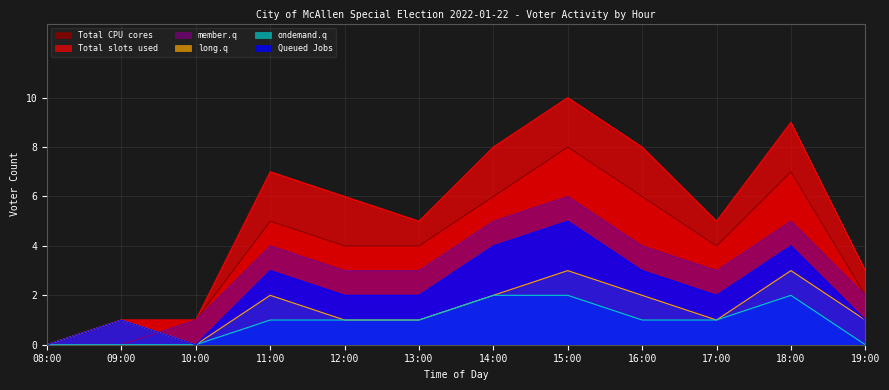

At which label does long.q reach its minimum?

08:00